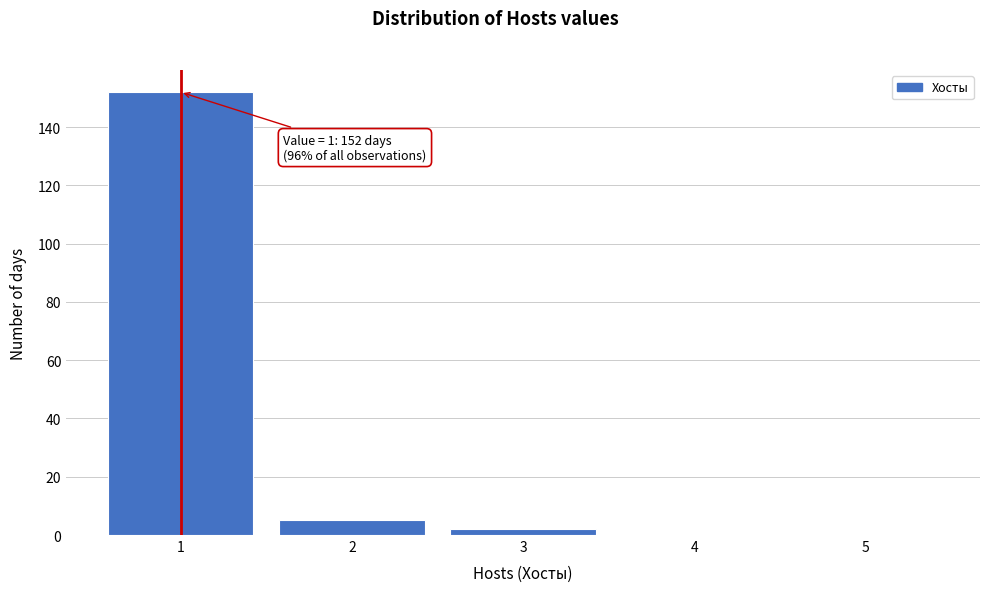

Over which range of the x-axis is the bar tallest?

0.5 to 1.5